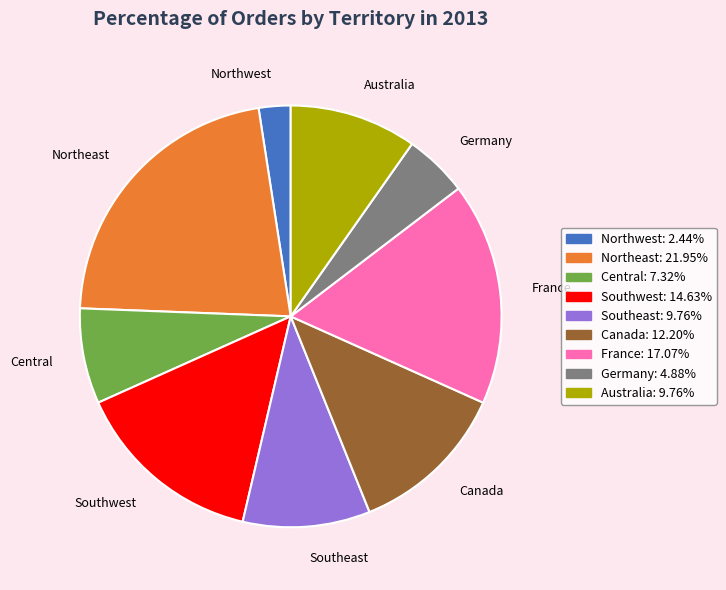

What is the ratio of the value at Central to the value at Germany?

1.5